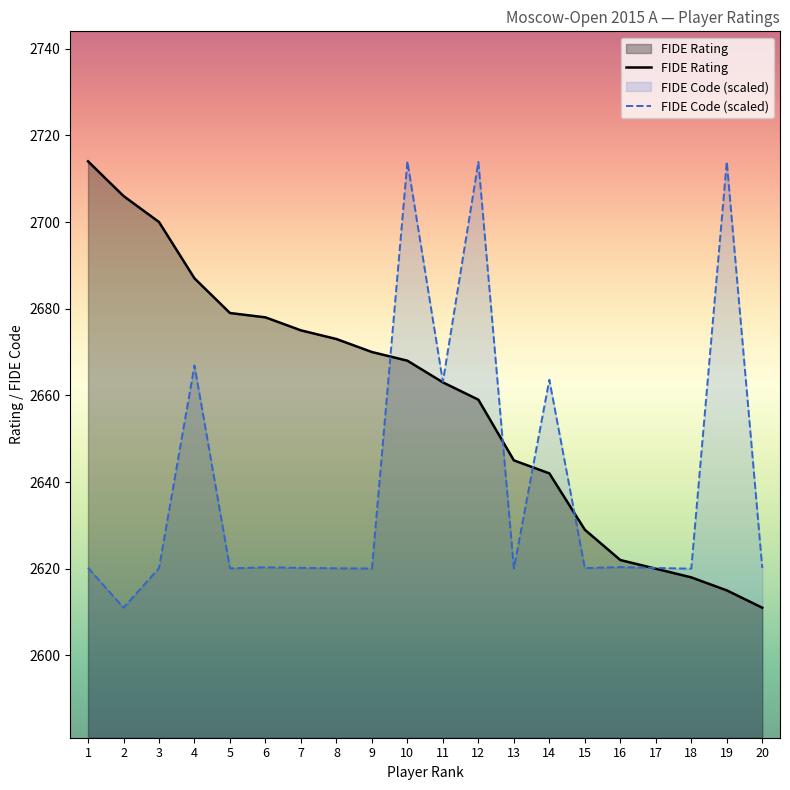

Which series has the largest range (max minus min)?

FIDE Rating